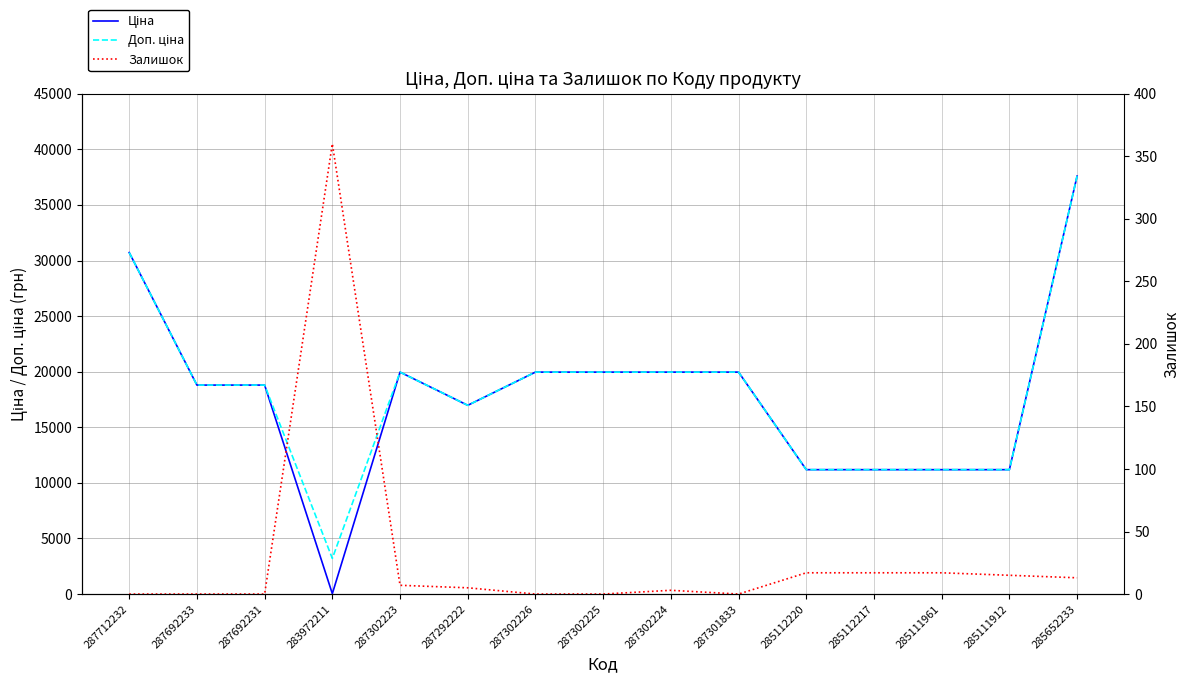

What is the sum of the Ціна values at 287302223 and 287302226?

39928.3